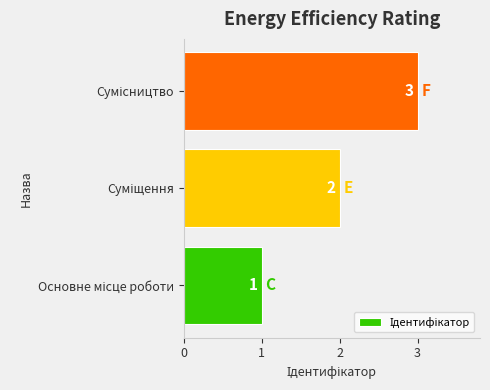

How many values are between 1 and 3?

3